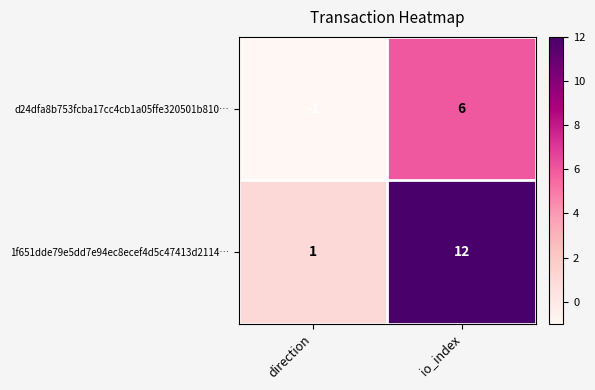

Rank the series by their maximum value, from lowest to highest.

d24dfa8b753fcba17cc4cb1a05ffe320501b810…, 1f651dde79e5dd7e94ec8ecef4d5c47413d2114…